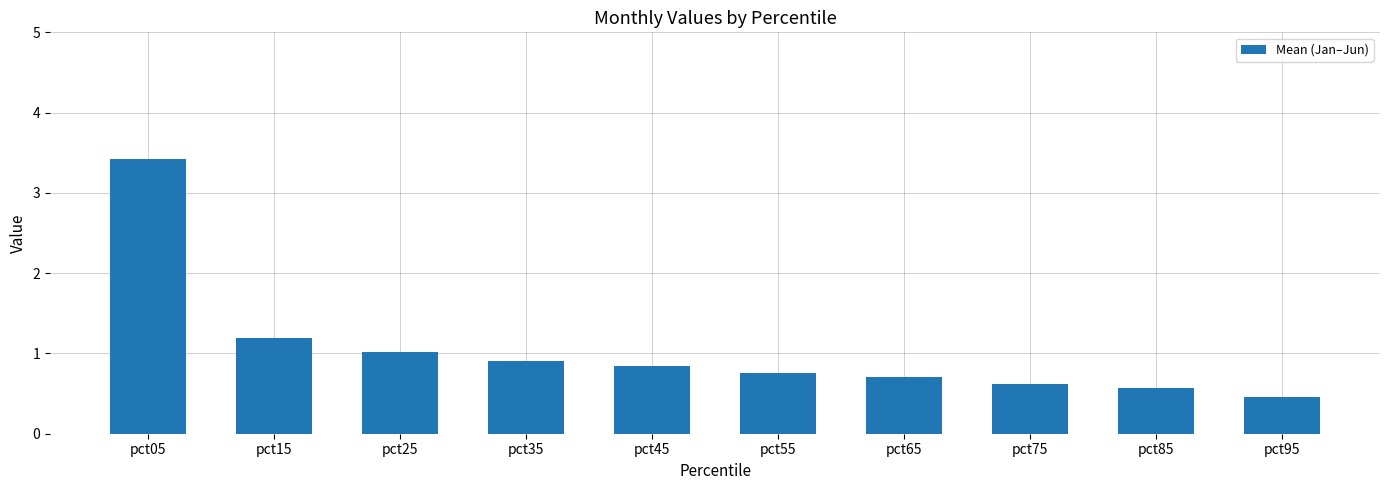

How many bars are there in total?

10